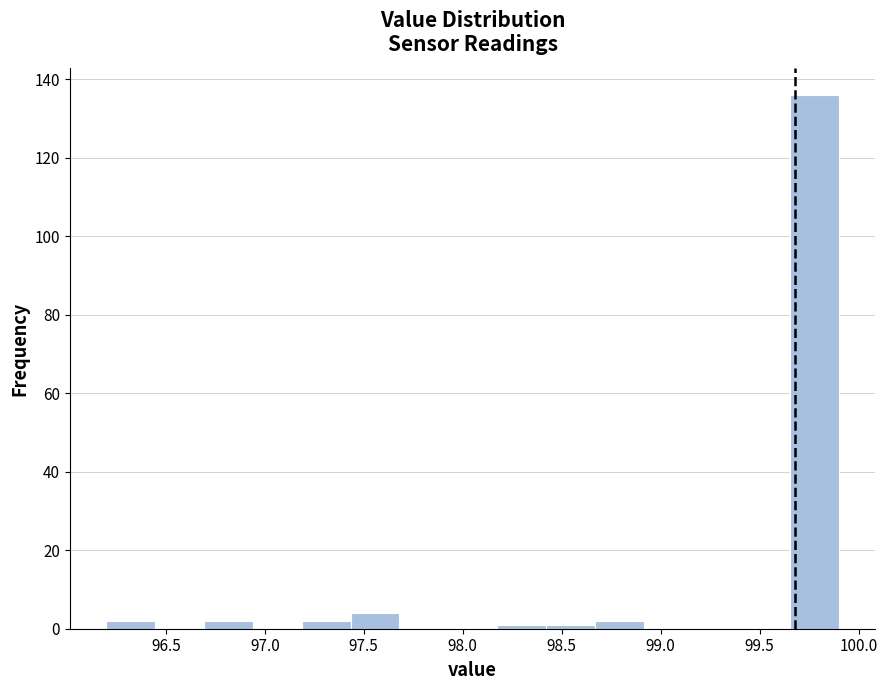

Reading left to right, transcribe this chart: for each bar, give the range it covers on the x-axis and its height. Neither the bar edges nor the heights are printed on the chart, so give them approximately, as read against the axes.

96.20 to 96.45: 2
96.45 to 96.70: 0
96.70 to 96.95: 2
96.95 to 97.20: 0
97.20 to 97.45: 2
97.45 to 97.70: 4
97.70 to 97.95: 0
97.95 to 98.15: 0
98.15 to 98.40: under 2
98.40 to 98.65: under 2
98.65 to 98.90: 2
98.90 to 99.15: 0
99.15 to 99.40: 0
99.40 to 99.65: 0
99.65 to 99.90: 136